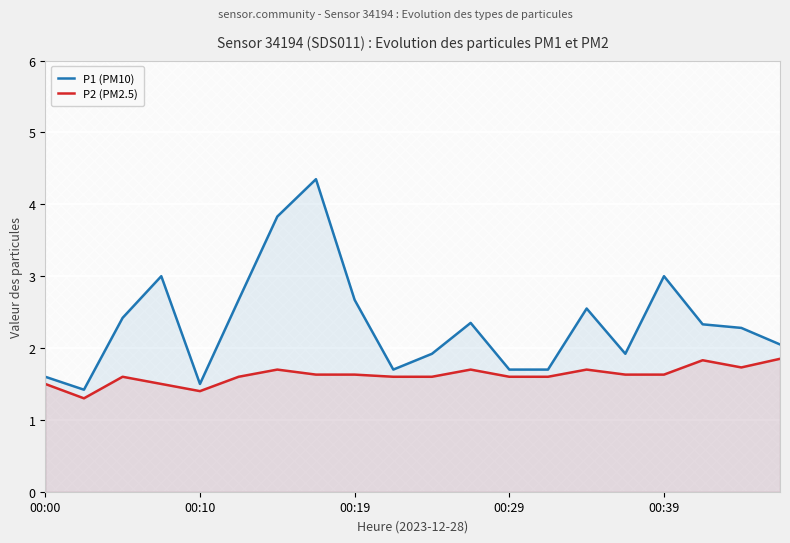

What is the spread (max minus min) of values at 13?

0.1